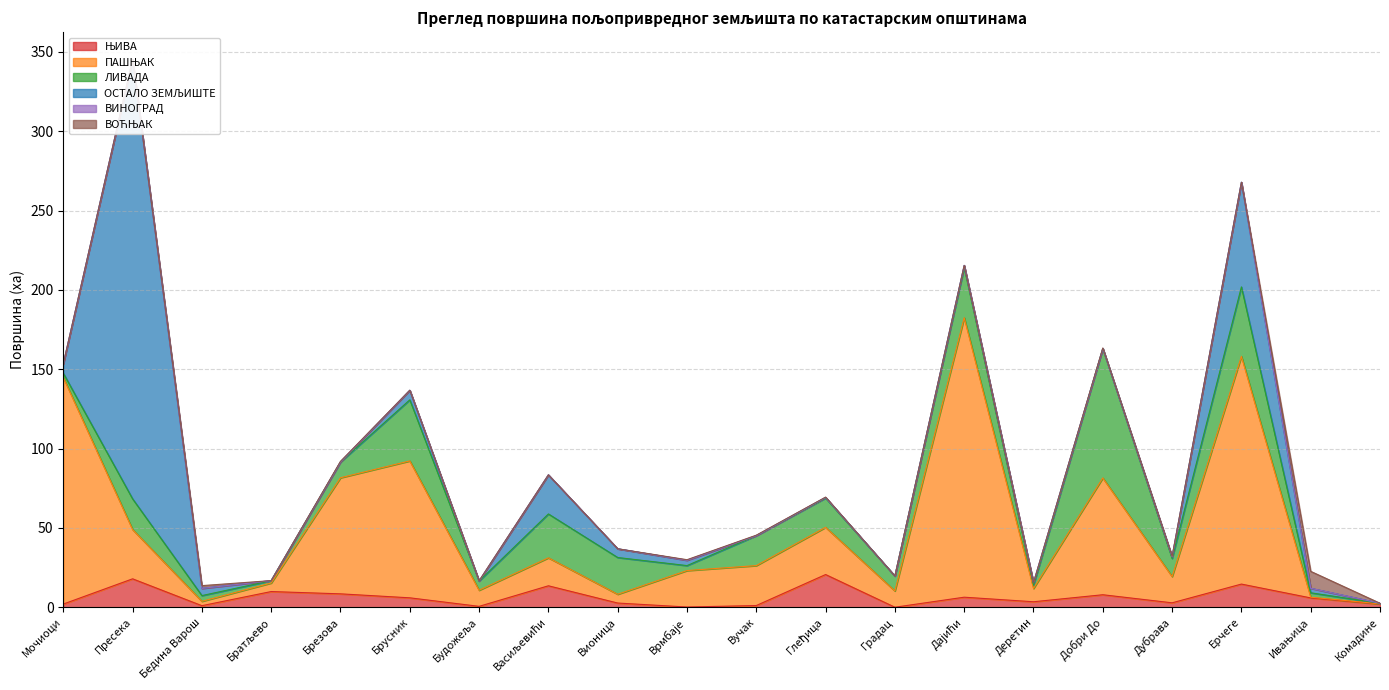

List the labels in order of ОСТАЛО ЗЕМЉИШТЕ value, smallest first.

Градац, Комадине, Будожеља, Вучак, Братљево, Брезова, Добри До, Глеђица, Дубрава, Дајићи, Деретин, Ивањица, Врмбаје, Бедина Варош, Вионица, Мочиоци, Брусник, Васиљевићи, Ерчеге, Пресека